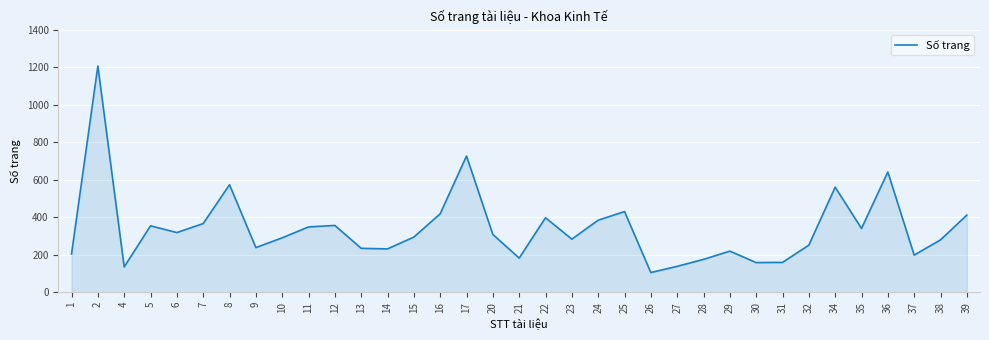

What is the maximum value shown in the chart?

1206